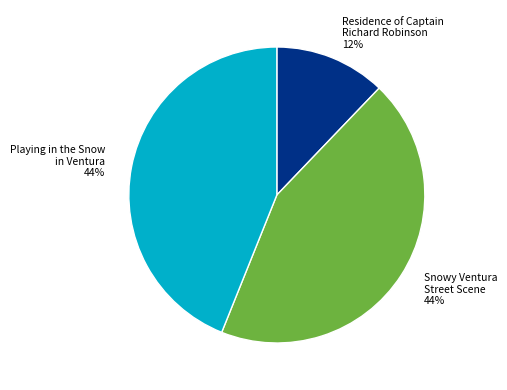

Is there a majority slice in this chart?

No